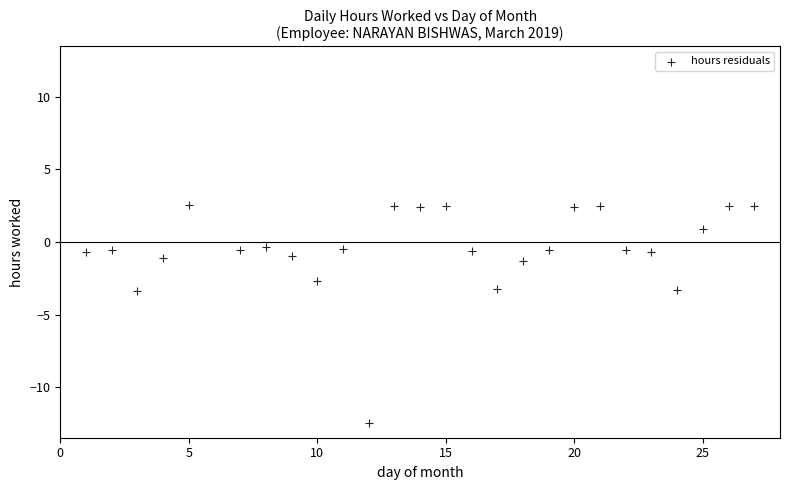

What is the range of X values (max minus min)?

26.0